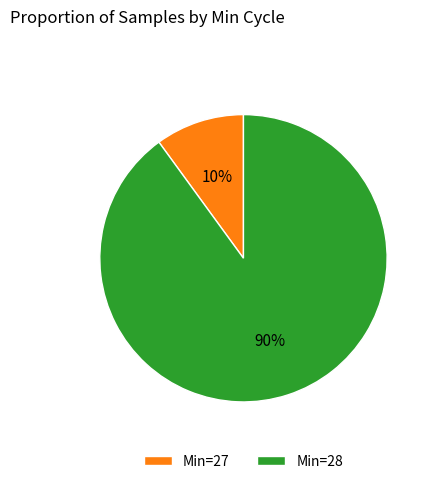

Is there any slice that represents more than half of the pie?

Yes